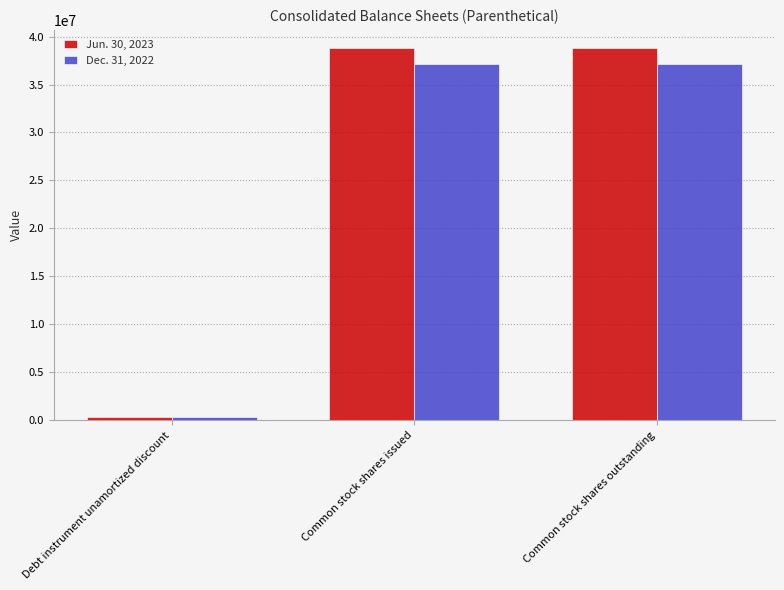

Reading left to right, transcribe all the data shown in this chart.

Jun. 30, 2023: Debt instrument unamortized discount=355473	Common stock shares issued=38755767	Common stock shares outstanding=38755767
Dec. 31, 2022: Debt instrument unamortized discount=326805	Common stock shares issued=37174879	Common stock shares outstanding=37174879